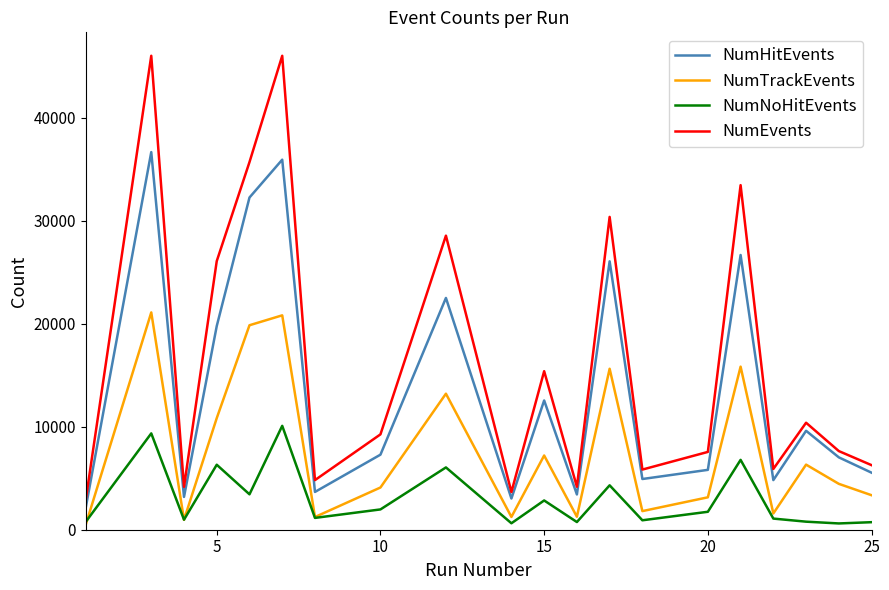

Rank the series by their average value, from highest to lowest.

NumEvents, NumHitEvents, NumTrackEvents, NumNoHitEvents